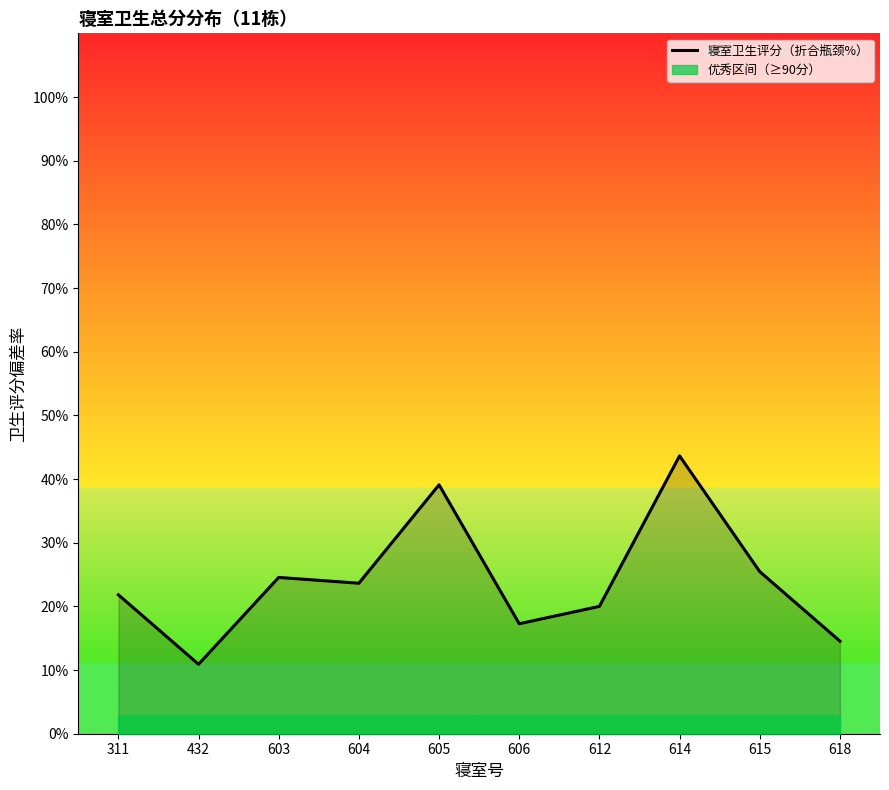

What is the value of the 5th point from the left?

39.1